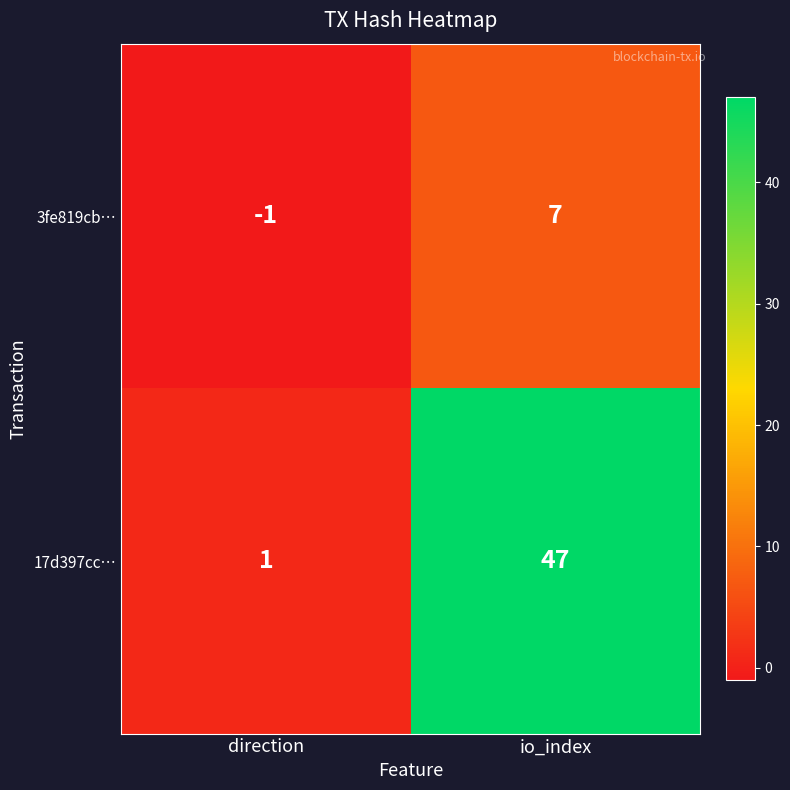

Is it true that 17d397cc… equals 2 at direction?

False